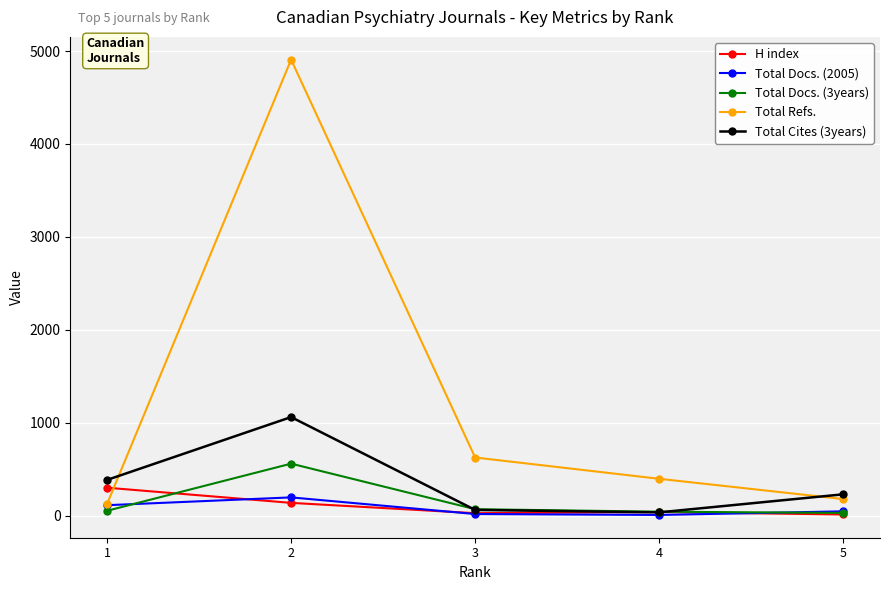

How many intersections are there between Total Refs. and H index?

1